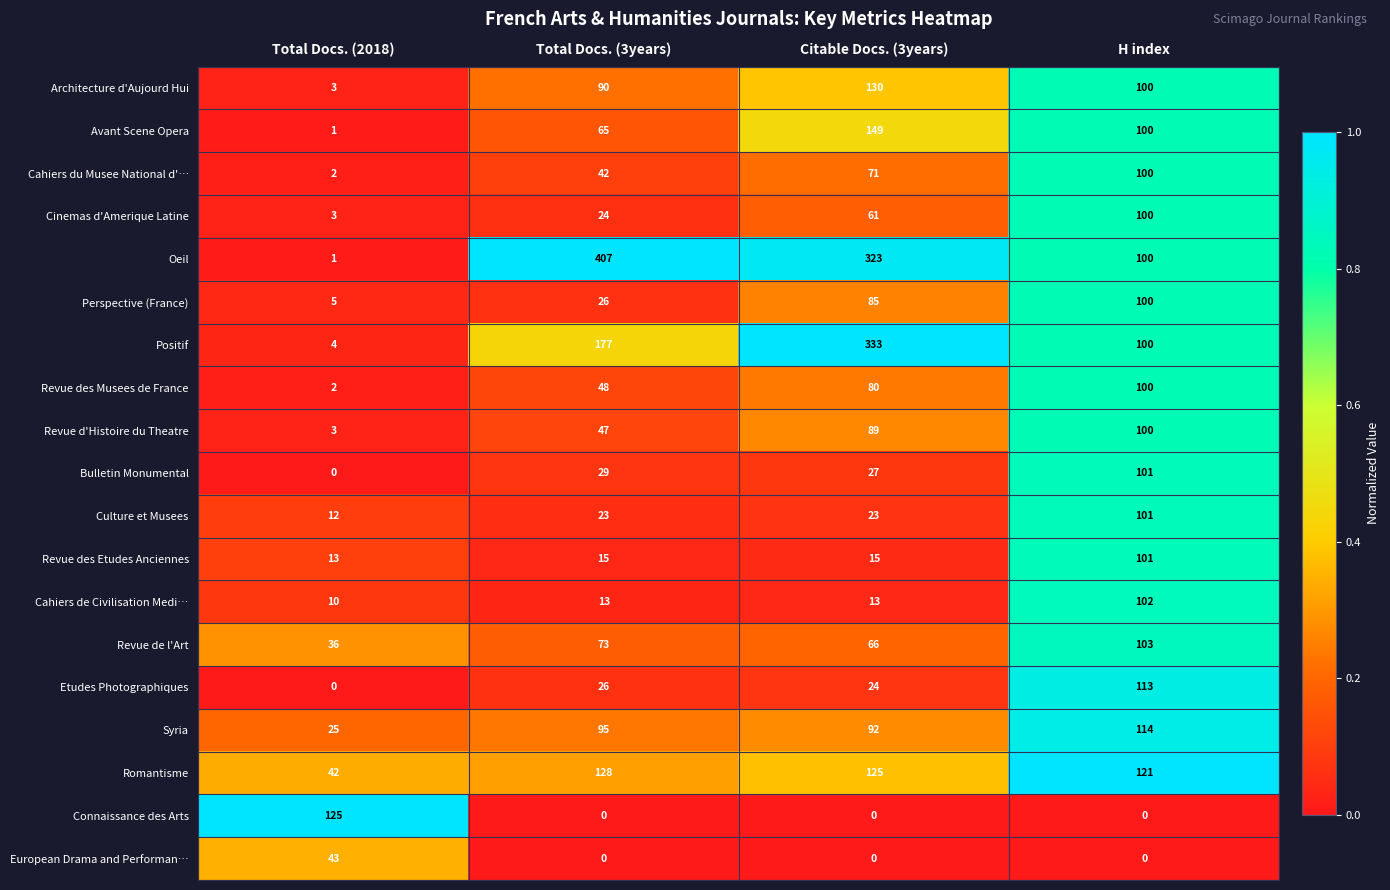

What is the average value of the Revue des Etudes Anciennes series?

36